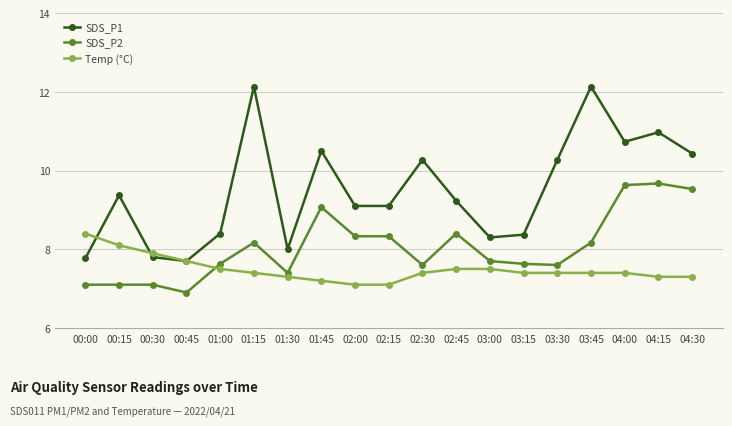

What is the maximum value for Temp (°C)?

8.4